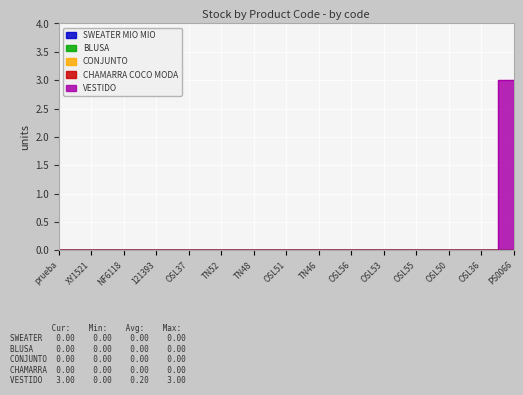

Reading left to right, extract all data points from this chart.

SWEATER MIO MIO: prueba=0	XY1521=0	NF6118=0	121393=0	OSL37=0	TN52=0	TN48=0	OSL51=0	TN46=0	OSL56=0	OSL53=0	OSL55=0	OSL50=0	OSL36=0	PS0066=0
BLUSA: prueba=0	XY1521=0	NF6118=0	121393=0	OSL37=0	TN52=0	TN48=0	OSL51=0	TN46=0	OSL56=0	OSL53=0	OSL55=0	OSL50=0	OSL36=0	PS0066=0
CONJUNTO: prueba=0	XY1521=0	NF6118=0	121393=0	OSL37=0	TN52=0	TN48=0	OSL51=0	TN46=0	OSL56=0	OSL53=0	OSL55=0	OSL50=0	OSL36=0	PS0066=0
CHAMARRA COCO MODA: prueba=0	XY1521=0	NF6118=0	121393=0	OSL37=0	TN52=0	TN48=0	OSL51=0	TN46=0	OSL56=0	OSL53=0	OSL55=0	OSL50=0	OSL36=0	PS0066=0
VESTIDO: prueba=0	XY1521=0	NF6118=0	121393=0	OSL37=0	TN52=0	TN48=0	OSL51=0	TN46=0	OSL56=0	OSL53=0	OSL55=0	OSL50=0	OSL36=0	PS0066=3